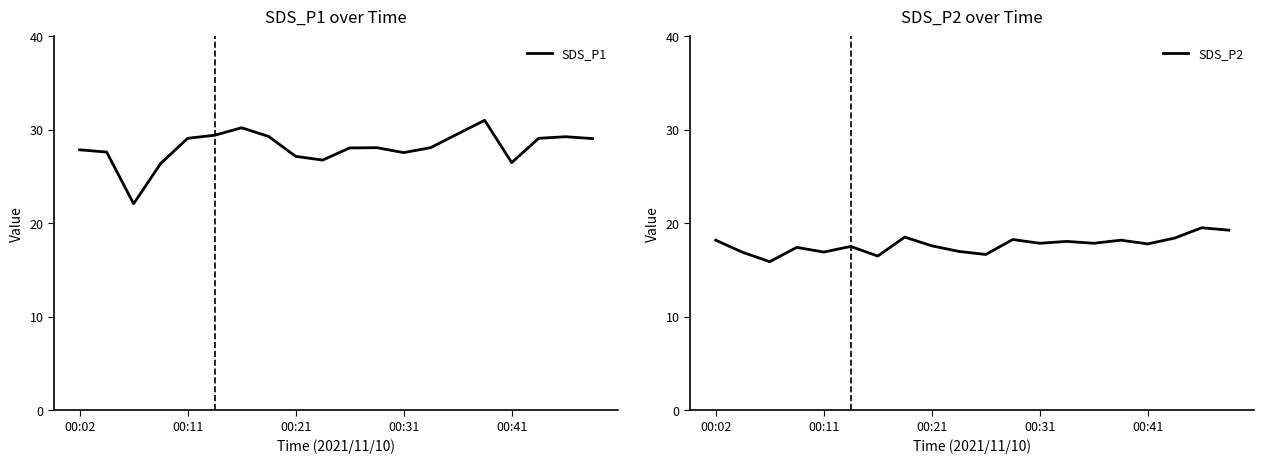

Is the value of SDS_P2 at 00:02 greater than the value of SDS_P1 at 00:02?

No